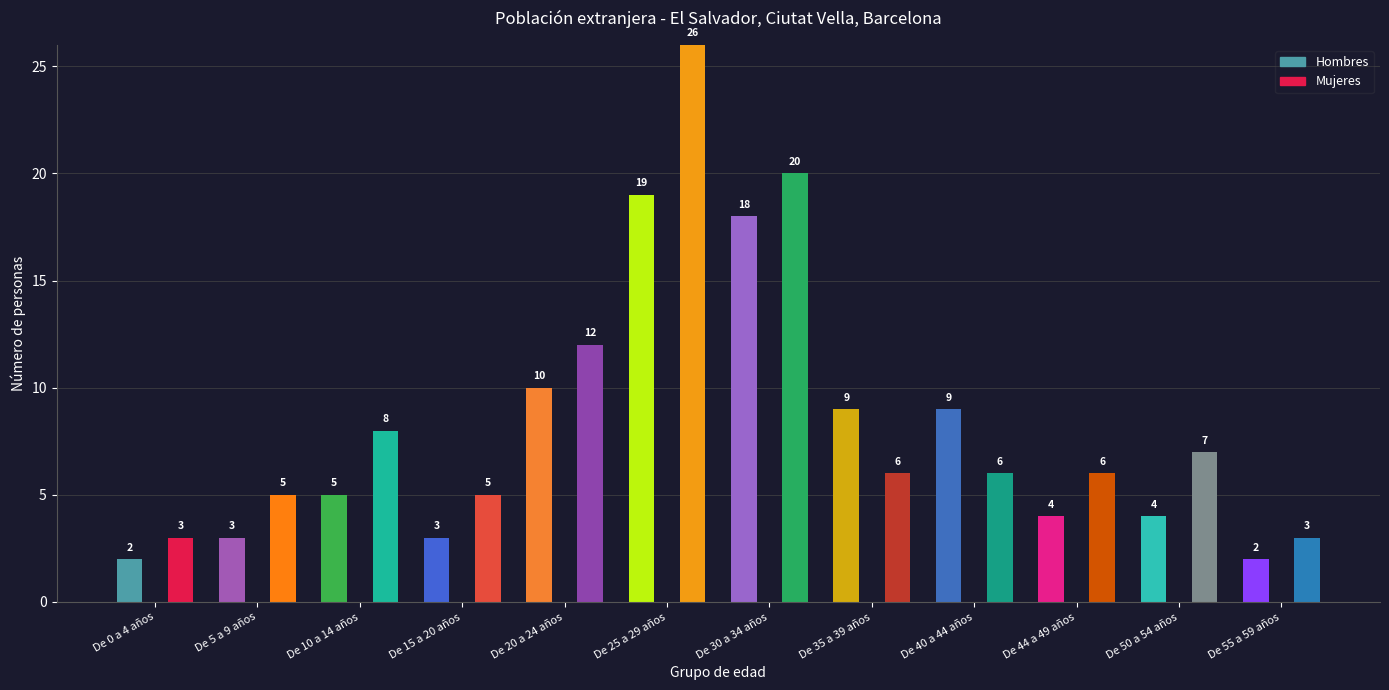

Where does the Hombres series first go above 5?

De 20 a 24 años